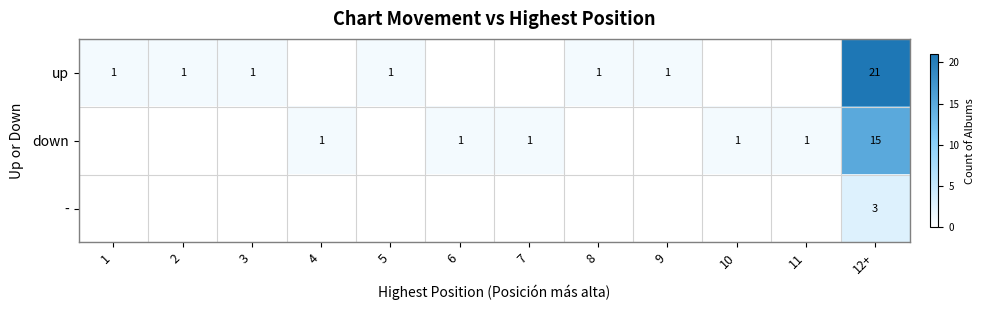

The value of down at 6 is 1. True or false?

True